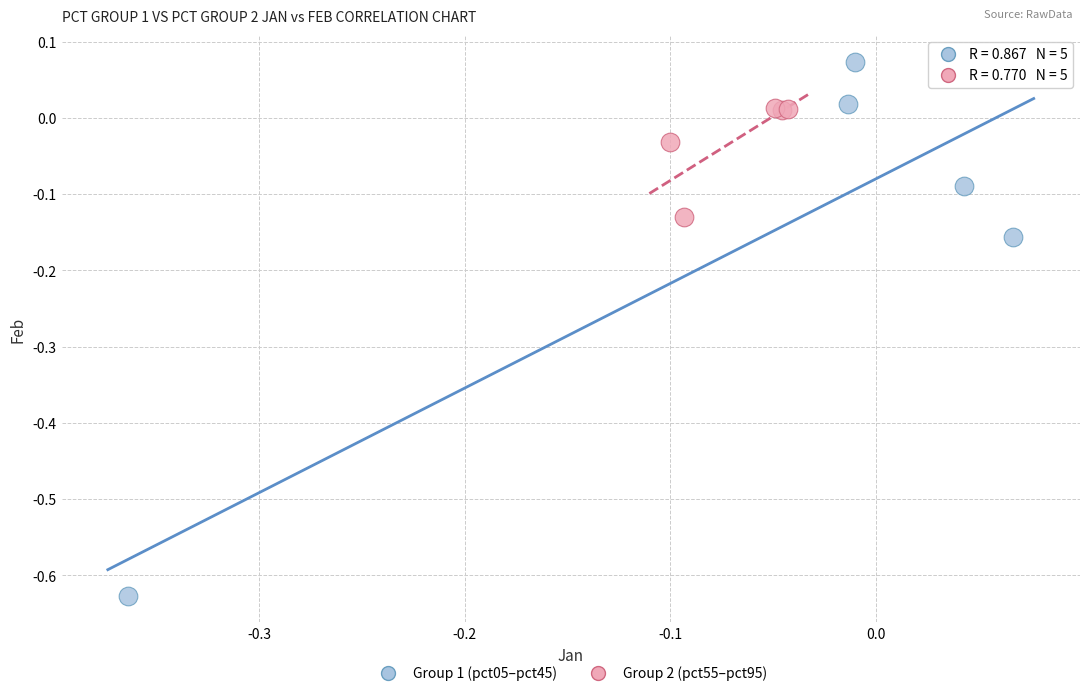

Which series contains the lowest Y value?

Group 1 (pct05–pct45)